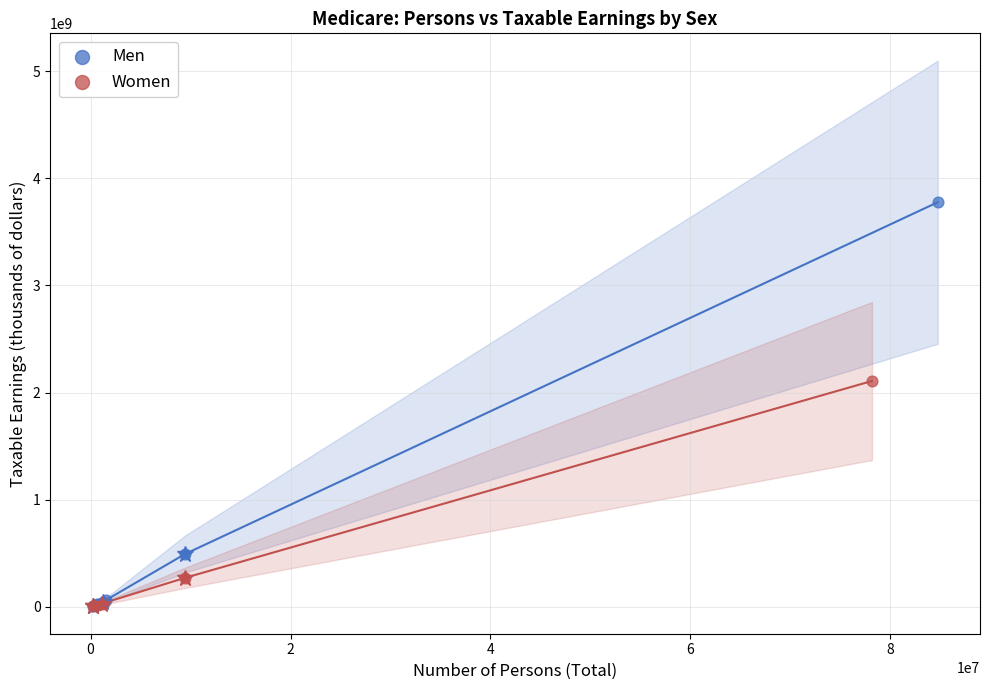

Which series reaches the maximum Y coordinate?

Men